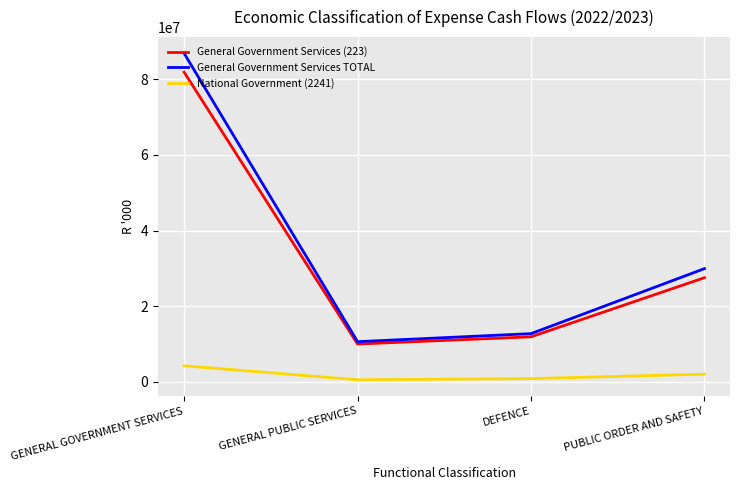

Does the chart have visible grid lines?

Yes